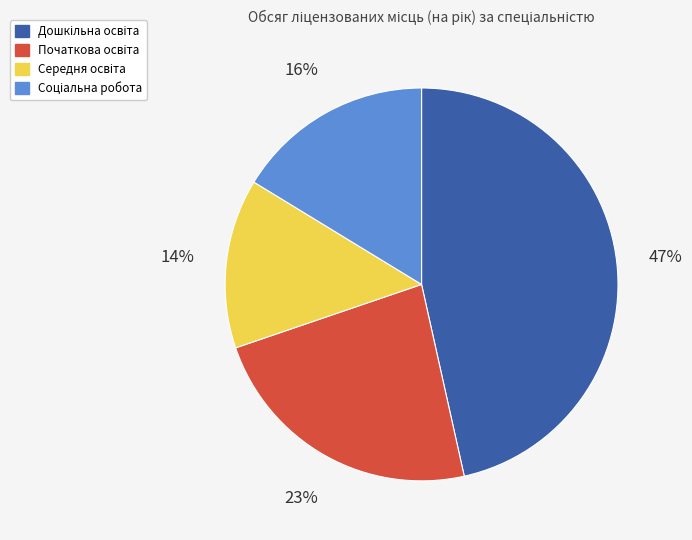

To the nearest percent, what is the difference between the largest and smallest slice percentages?

33%